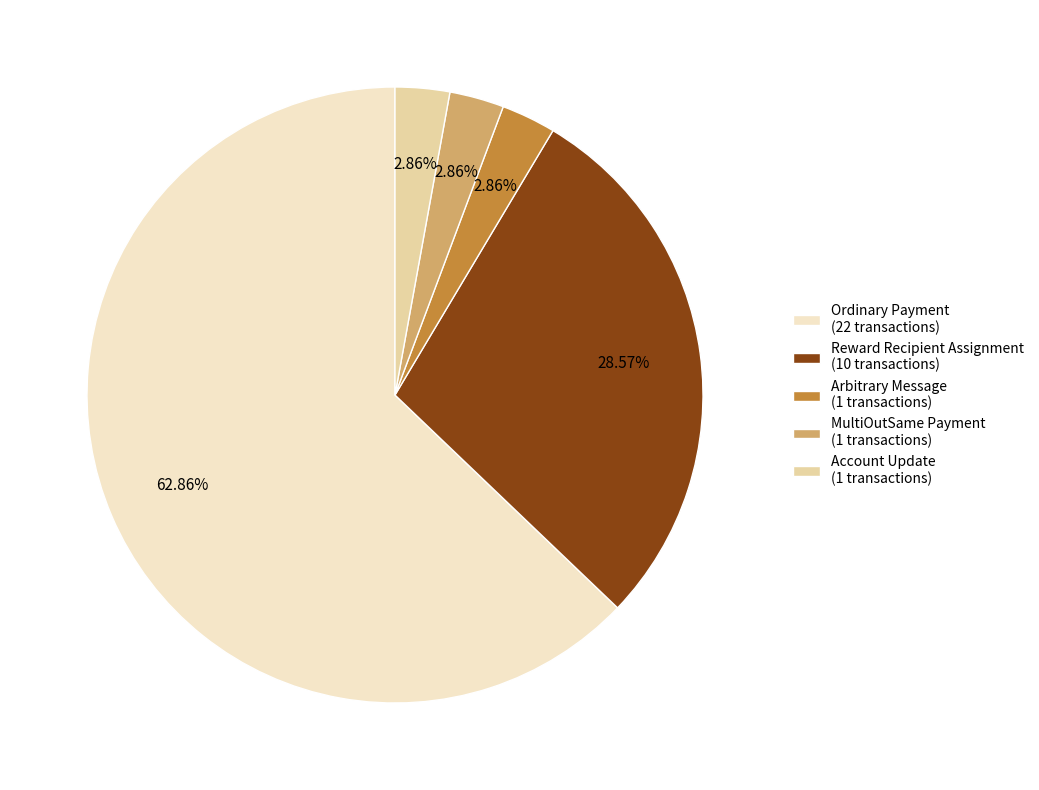

To the nearest percent, what portion does MultiOutSame Payment represent?

3%